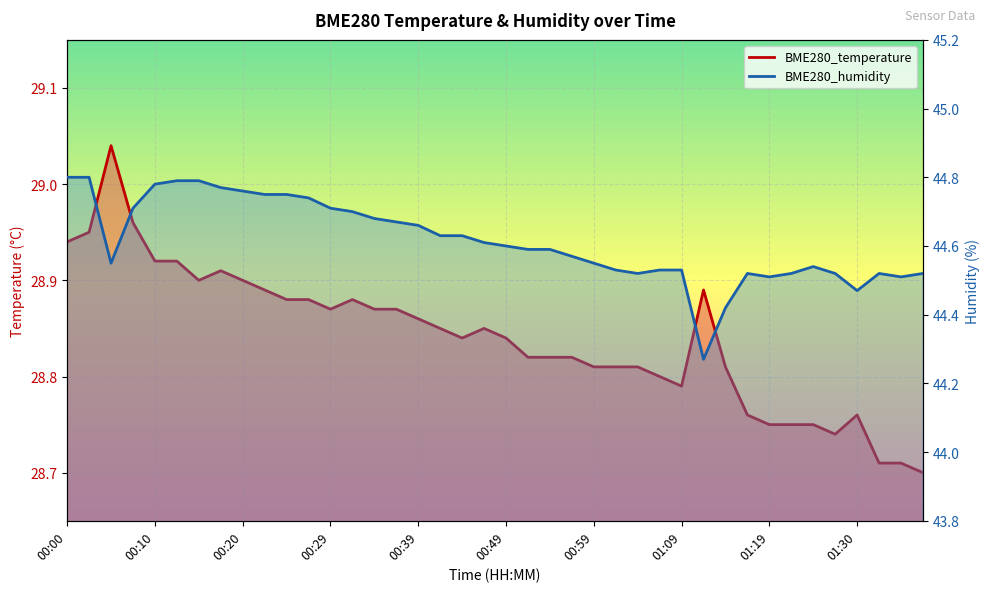

True or false: BME280_temperature has more than 1 interior local peaks.

True